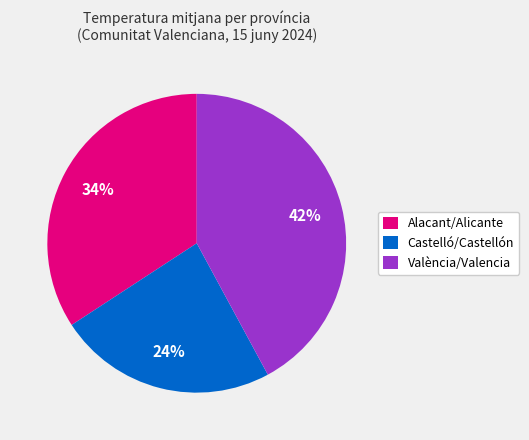

How many slices are in this pie chart?

3